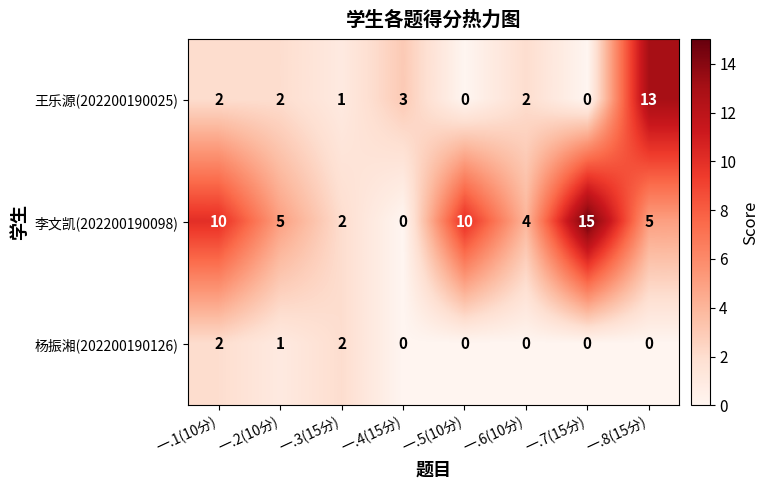

Reading right to left, transcribe all the data shown in this chart.

王乐源(202200190025): 一.8(15分)=13	一.7(15分)=0	一.6(10分)=2	一.5(10分)=0	一.4(15分)=3	一.3(15分)=1	一.2(10分)=2	一.1(10分)=2
李文凯(202200190098): 一.8(15分)=5	一.7(15分)=15	一.6(10分)=4	一.5(10分)=10	一.4(15分)=0	一.3(15分)=2	一.2(10分)=5	一.1(10分)=10
杨振湘(202200190126): 一.8(15分)=0	一.7(15分)=0	一.6(10分)=0	一.5(10分)=0	一.4(15分)=0	一.3(15分)=2	一.2(10分)=1	一.1(10分)=2